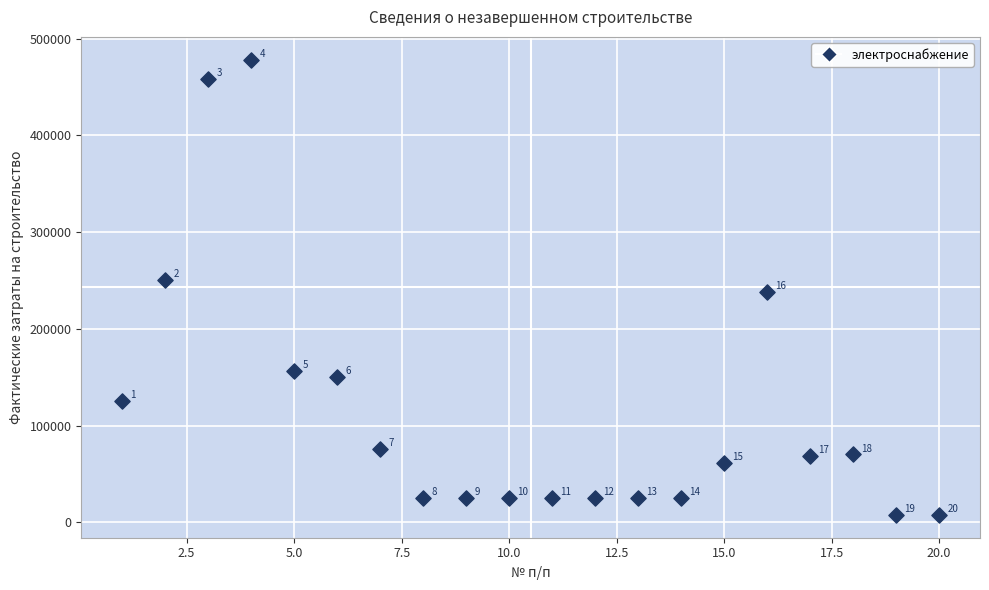

What is the range of Y values (max minus min)?

470754.5